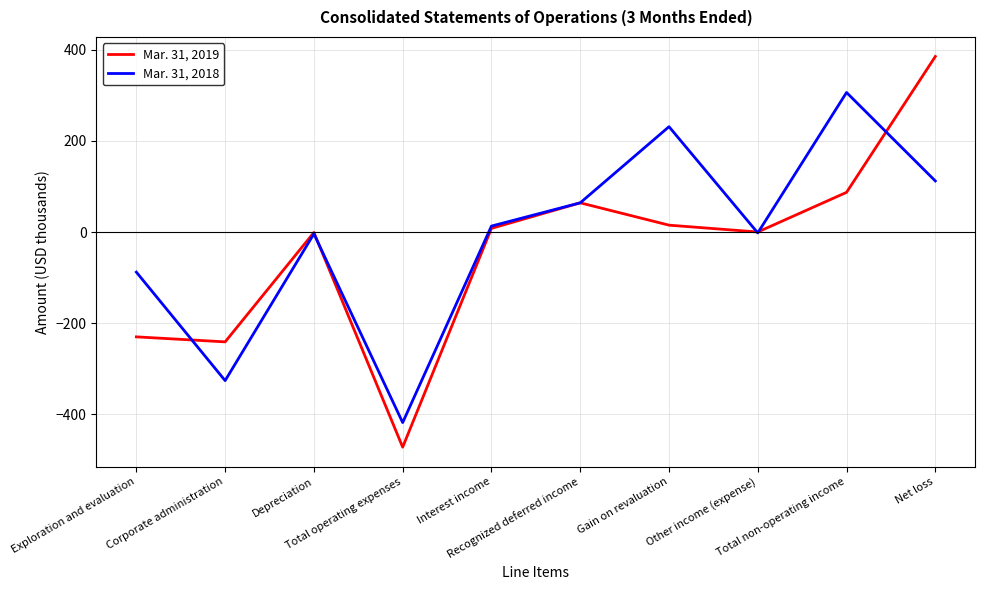

What are all the series names shown in the legend?

Mar. 31, 2019, Mar. 31, 2018